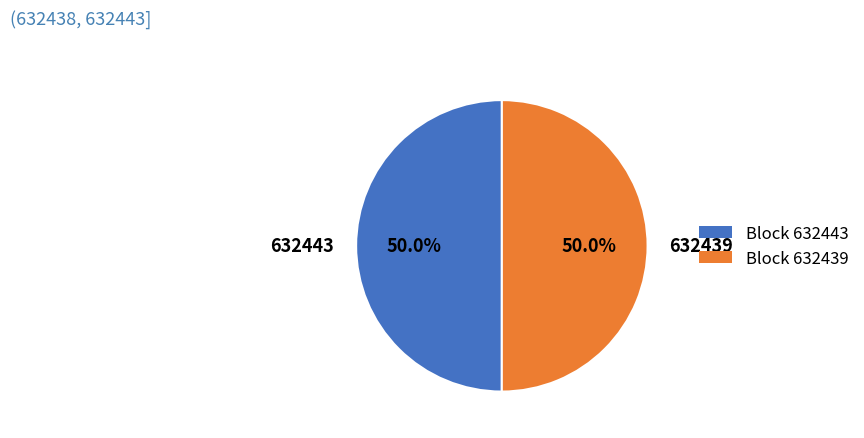

How many slices are in this pie chart?

2